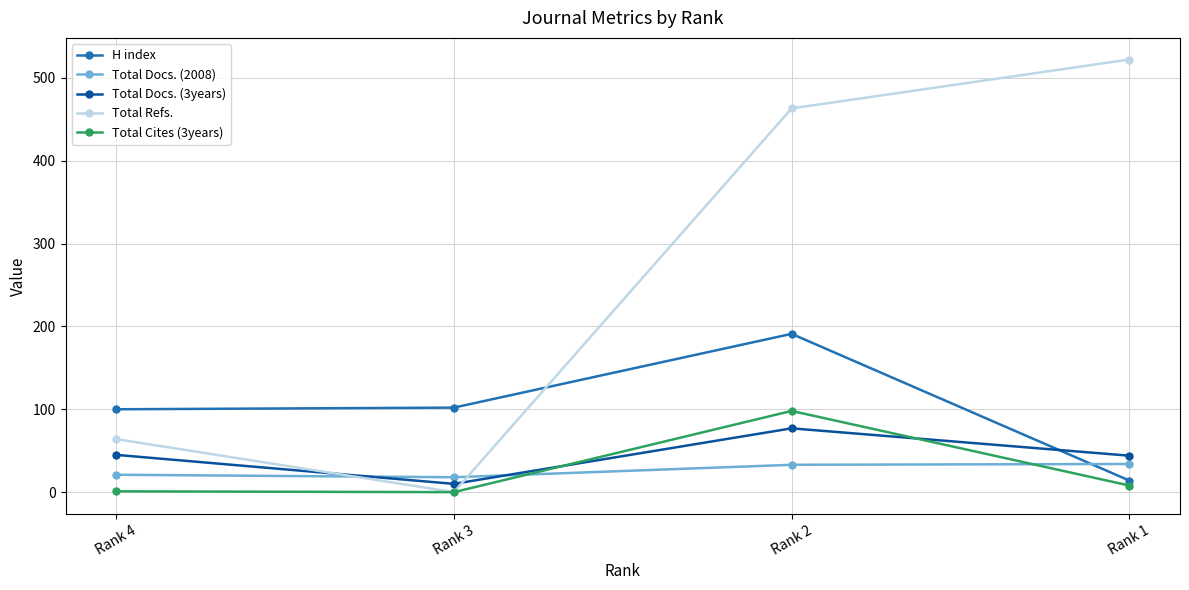

How many positive values does the Total Refs. series have?

3